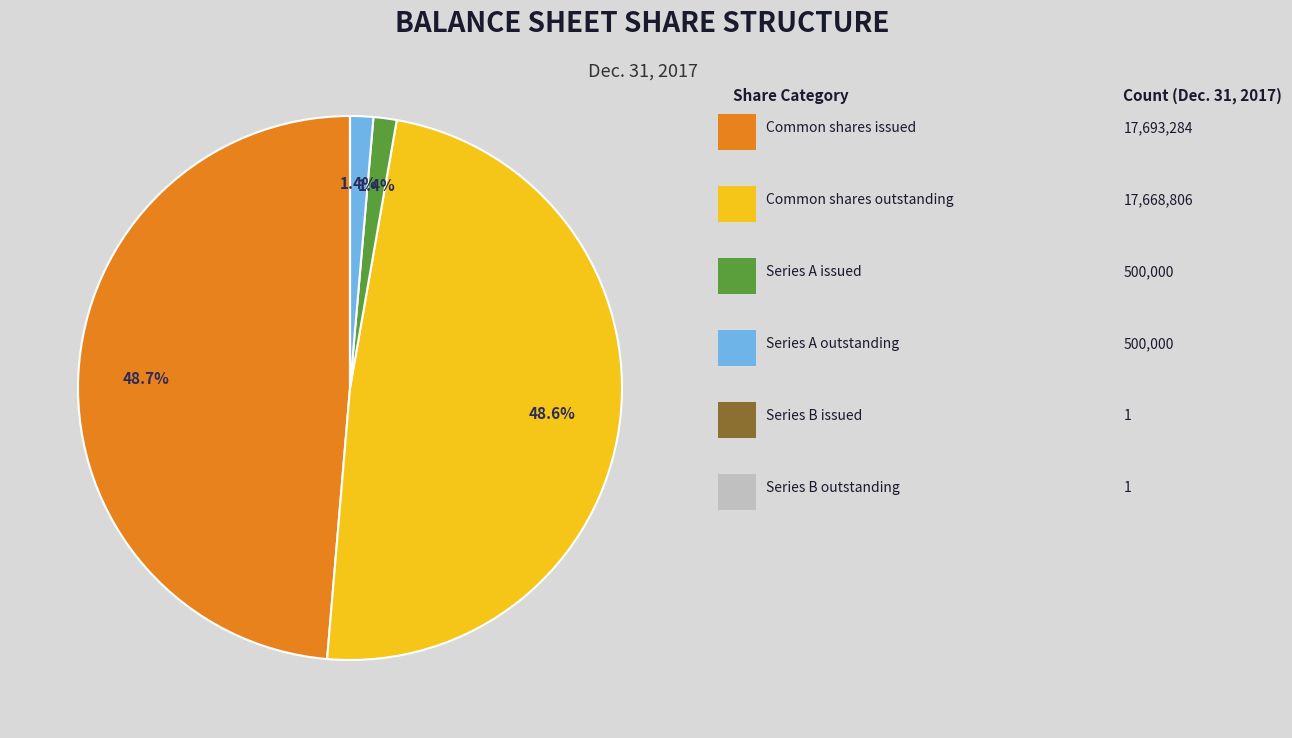

Does any single category account for the majority?

No